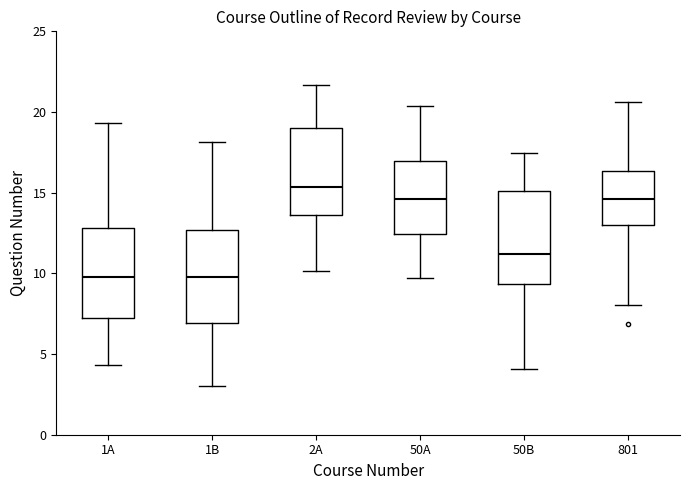

Where is the lower edge of the box for 1A on the y-axis? The values are not printed on the chart, so give them approximately, as read against the axis.

7.0